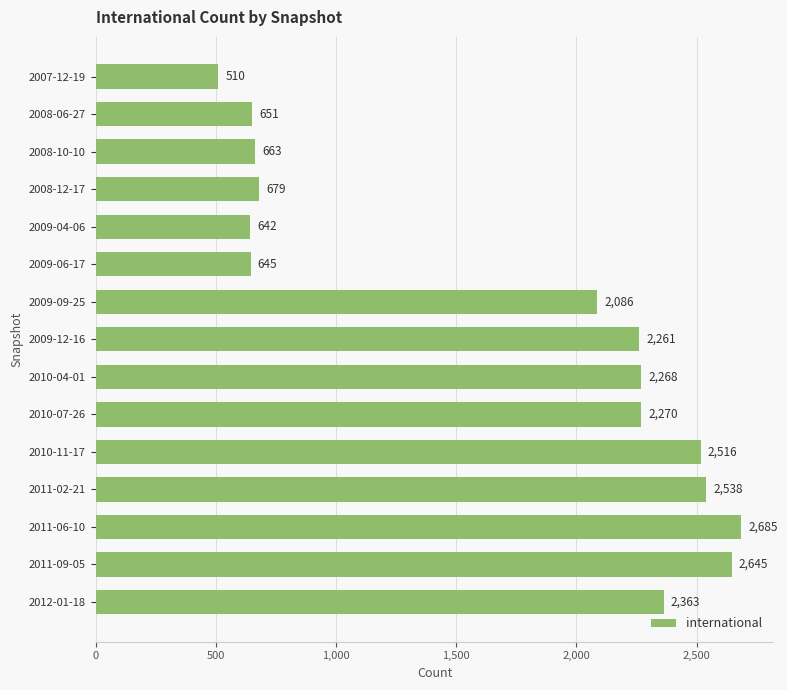

Between 2008-12-17 and 2009-06-17, which is larger?

2008-12-17